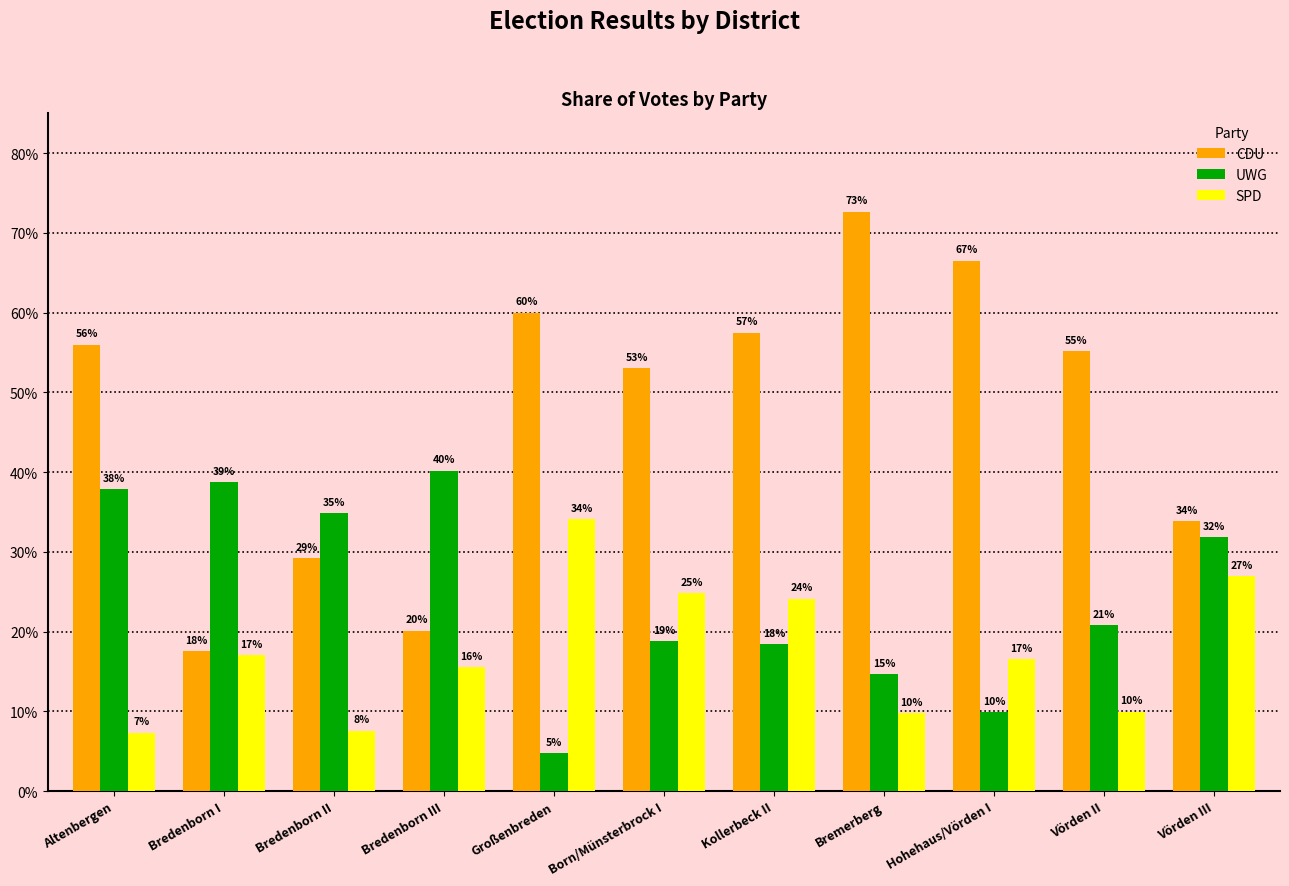

At which label does SPD reach its peak?

Großenbreden